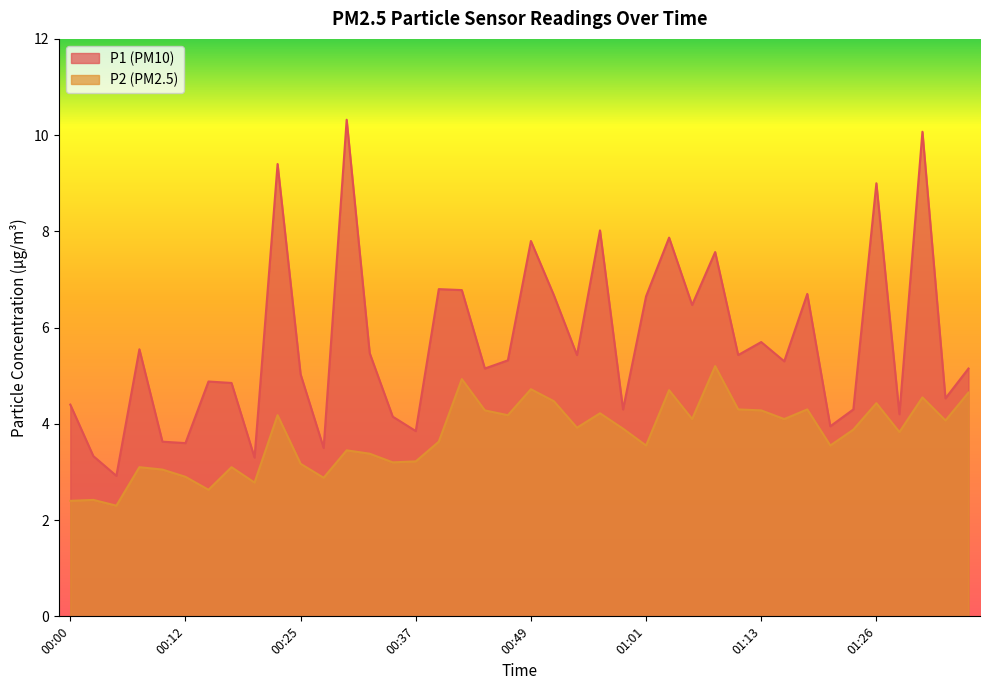

Is it true that P2 equals 6.7 at 01:11?

False